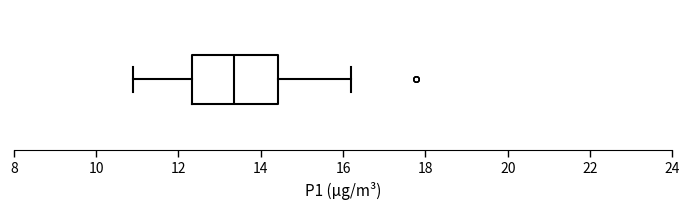

Where does the left whisker of the box end on the x-axis? The values are not printed on the chart, so give them approximately, as read against the axis.

11.0